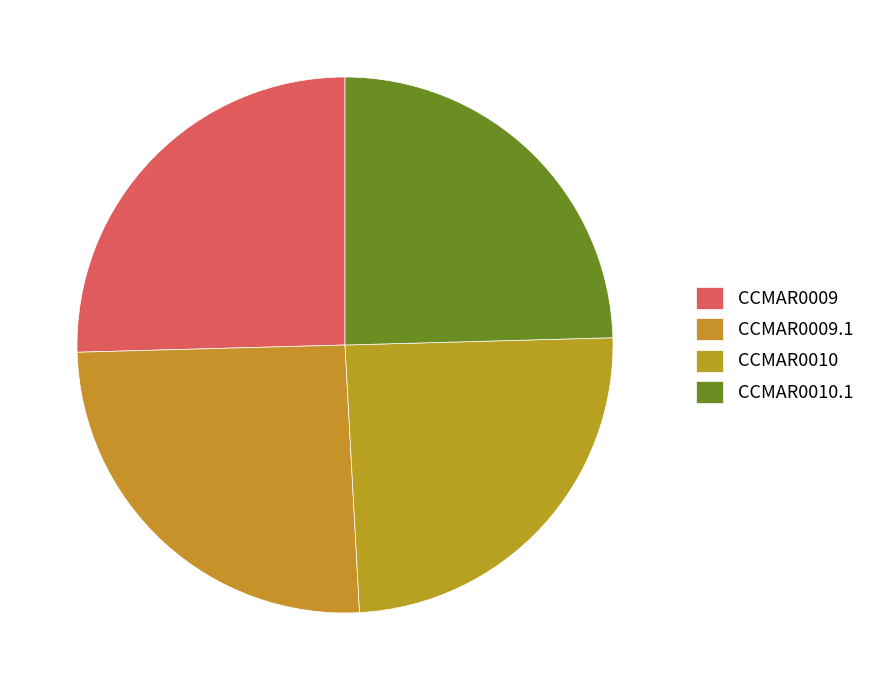

To the nearest percent, what is the difference between the CCMAR0009 and CCMAR0010 slice percentages?

1%